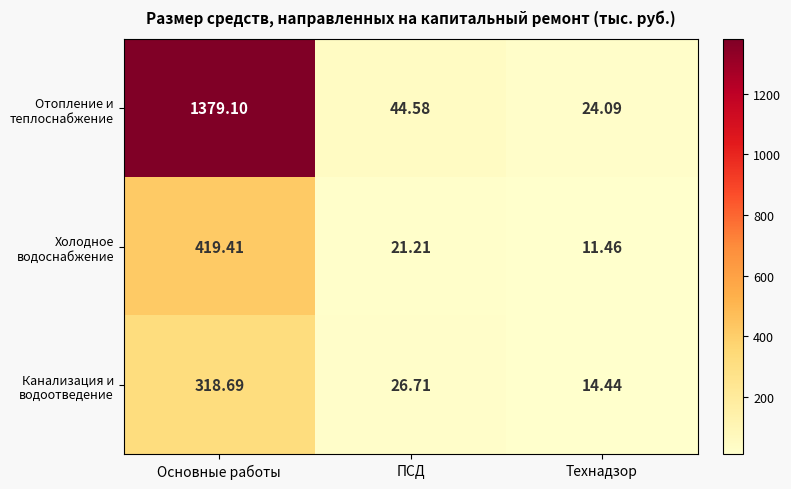

Which label corresponds to the largest value in the chart?

Основные работы